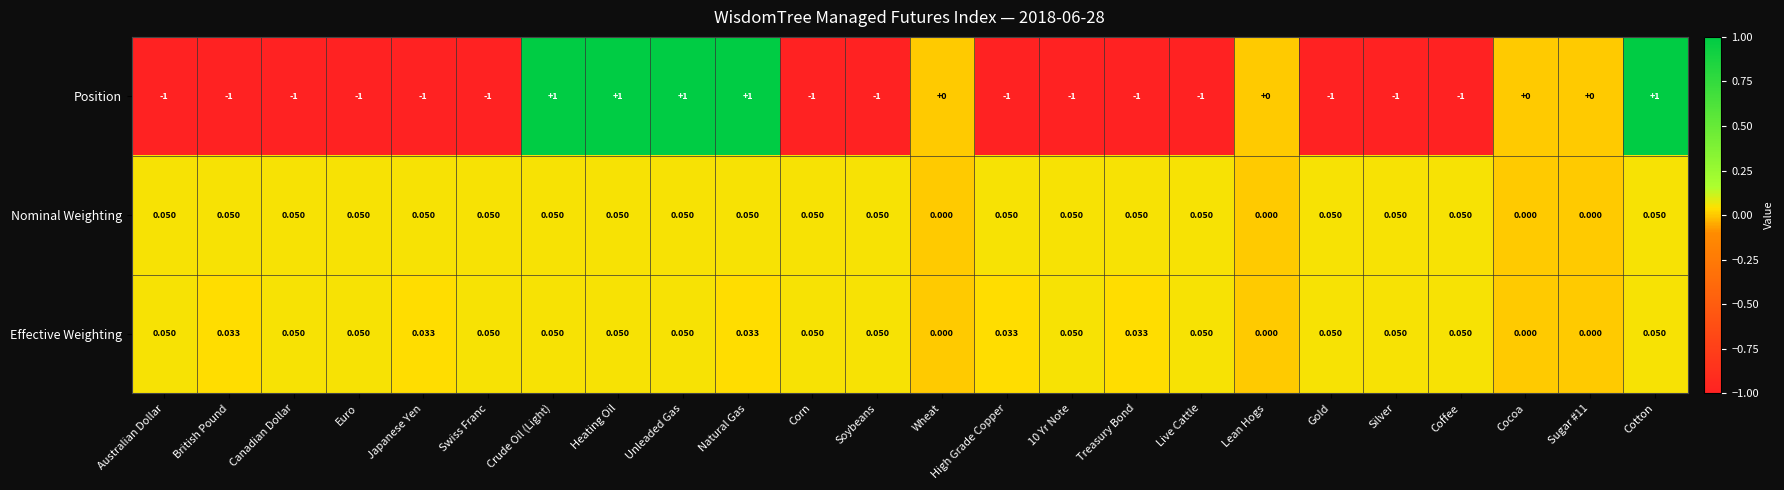

Between Coffee and Cocoa, which series saw the biggest shift?

Position